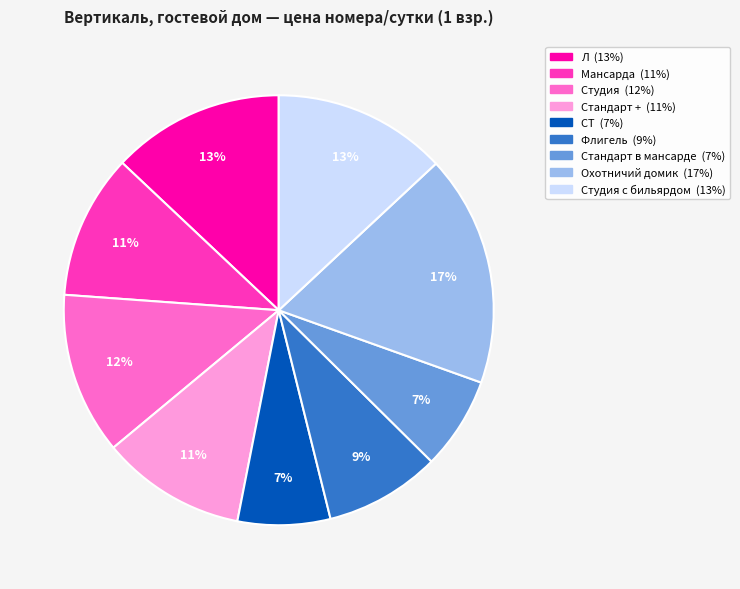

To the nearest percent, what is the difference between the largest and smallest slice percentages?

10%